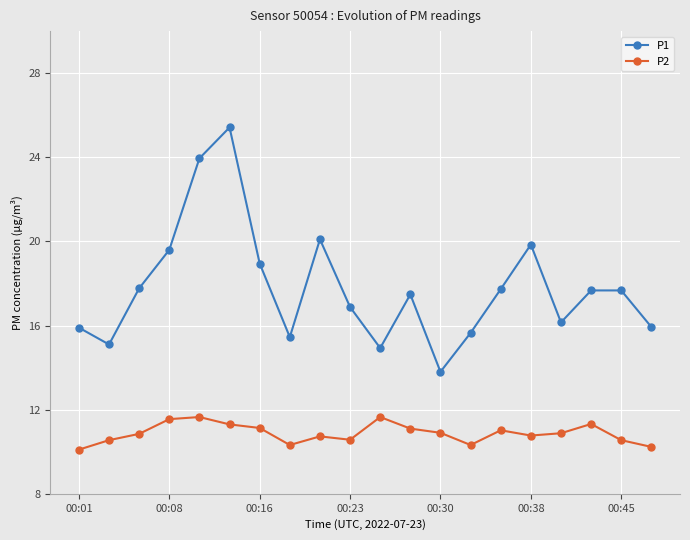

Which series has the widest spread of values?

P1